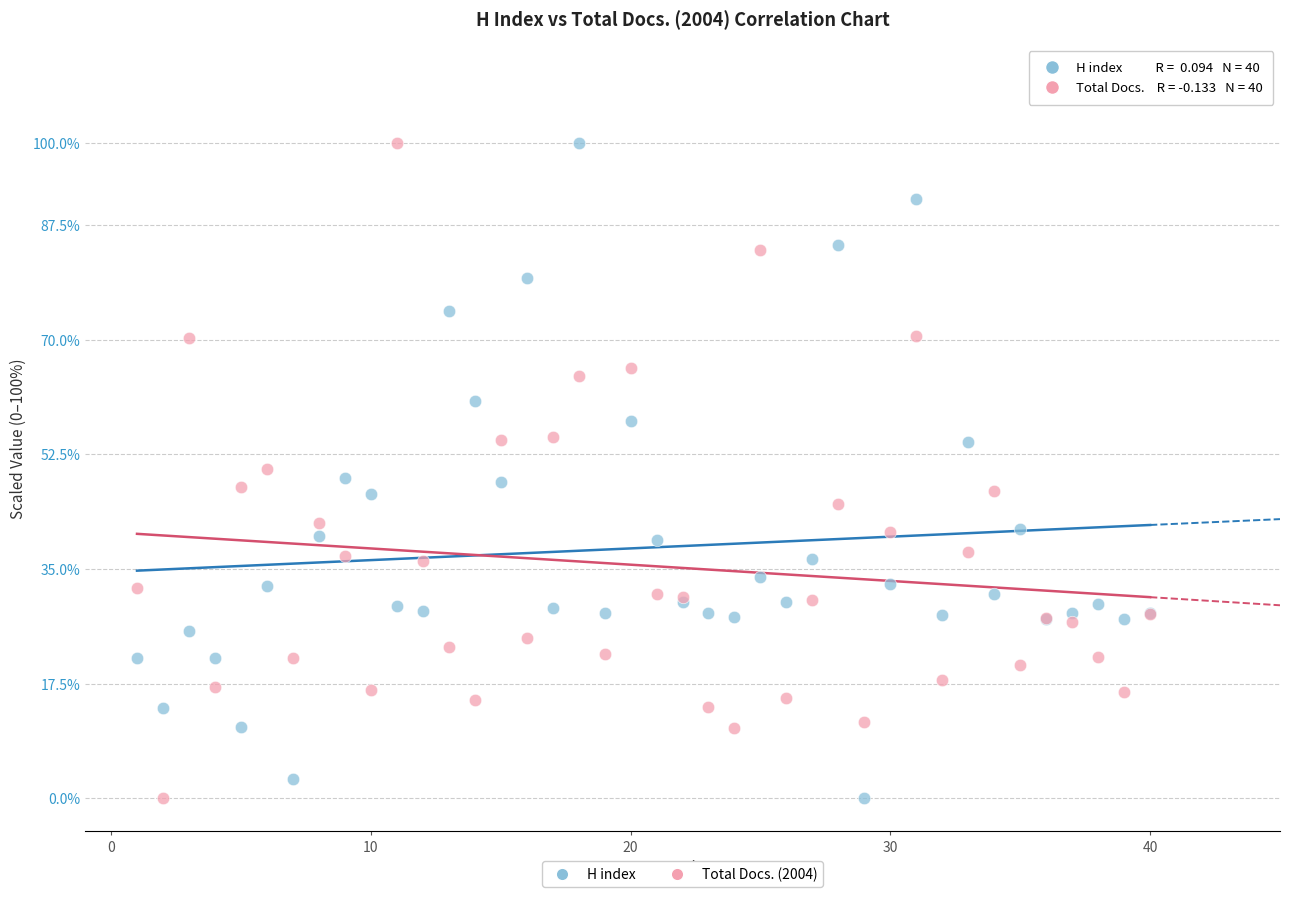

What are all the series names shown in the legend?

H index, Total Docs. (2004)